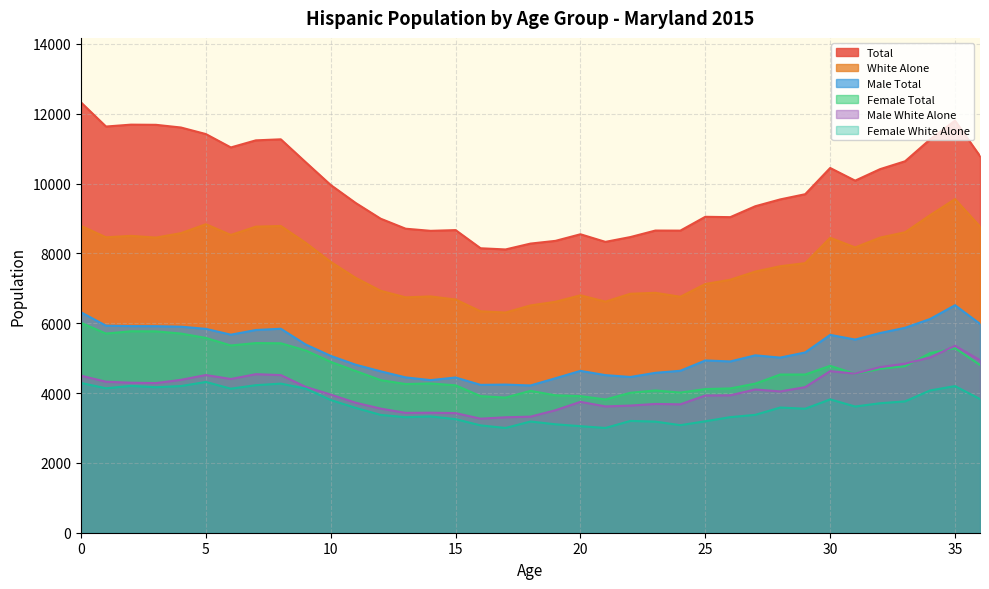

What is the difference between the second highest and minimum values in the Total series?

3688